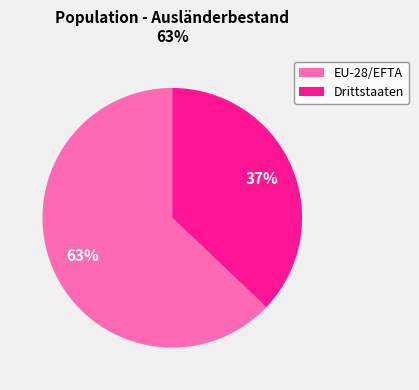

What is the largest slice in the pie chart?

EU-28/EFTA